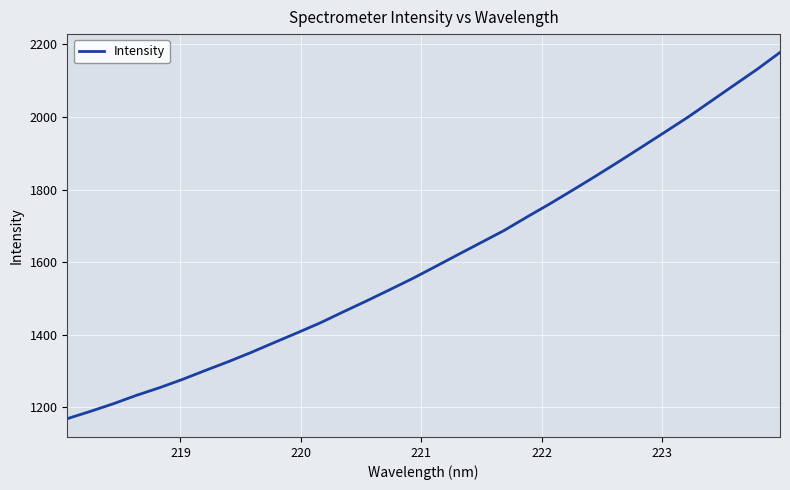

What is the maximum value shown in the chart?

2177.4